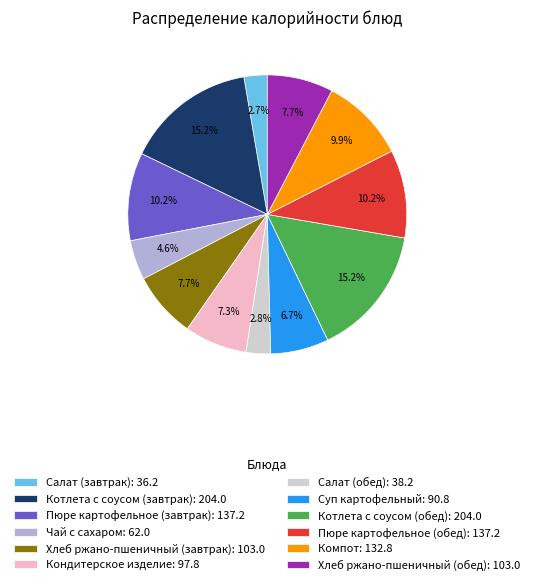

Is Салат (завтрак): 36.2 the majority of the pie?

No